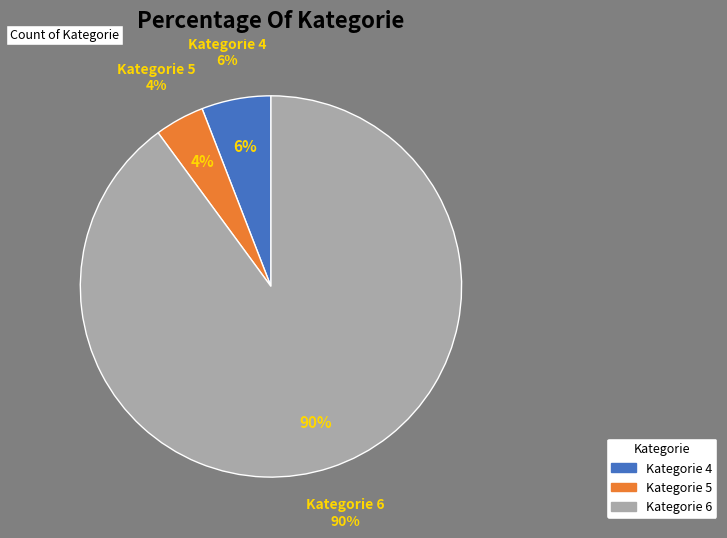

Between 1 and 3, which is larger?

1